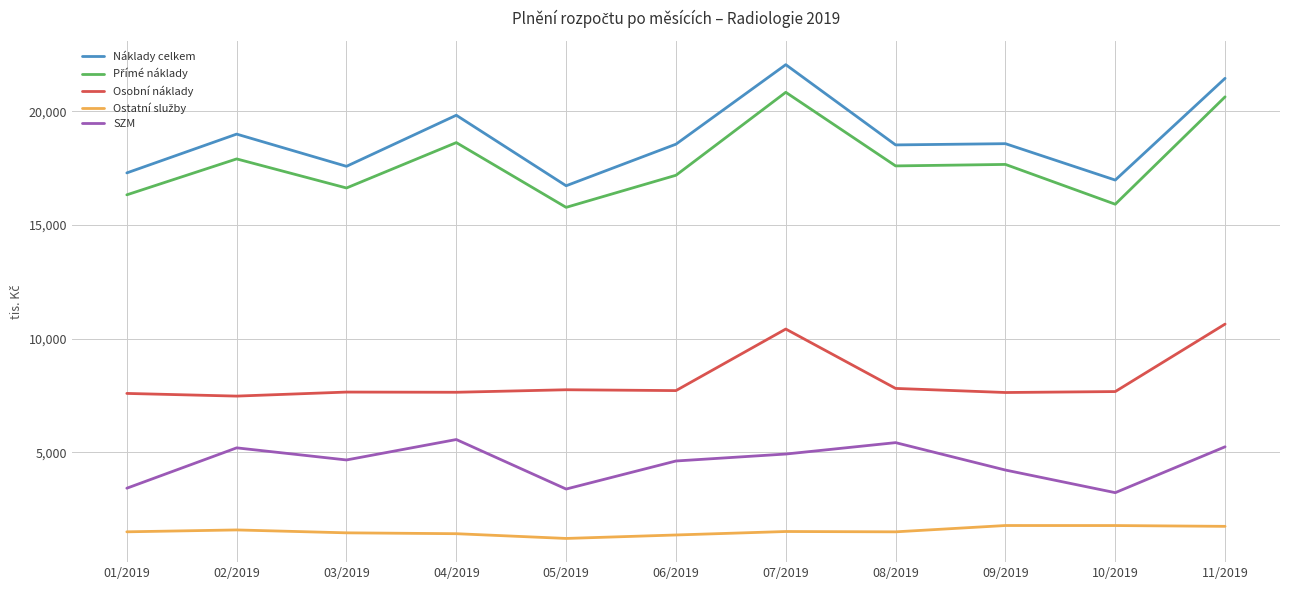

Which series changed the most between 07/2019 and 10/2019?

Náklady celkem